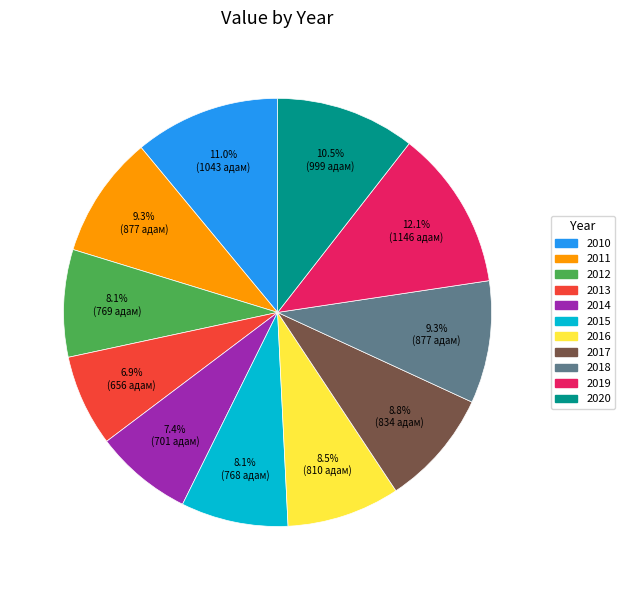

Which slice is the largest?

2019